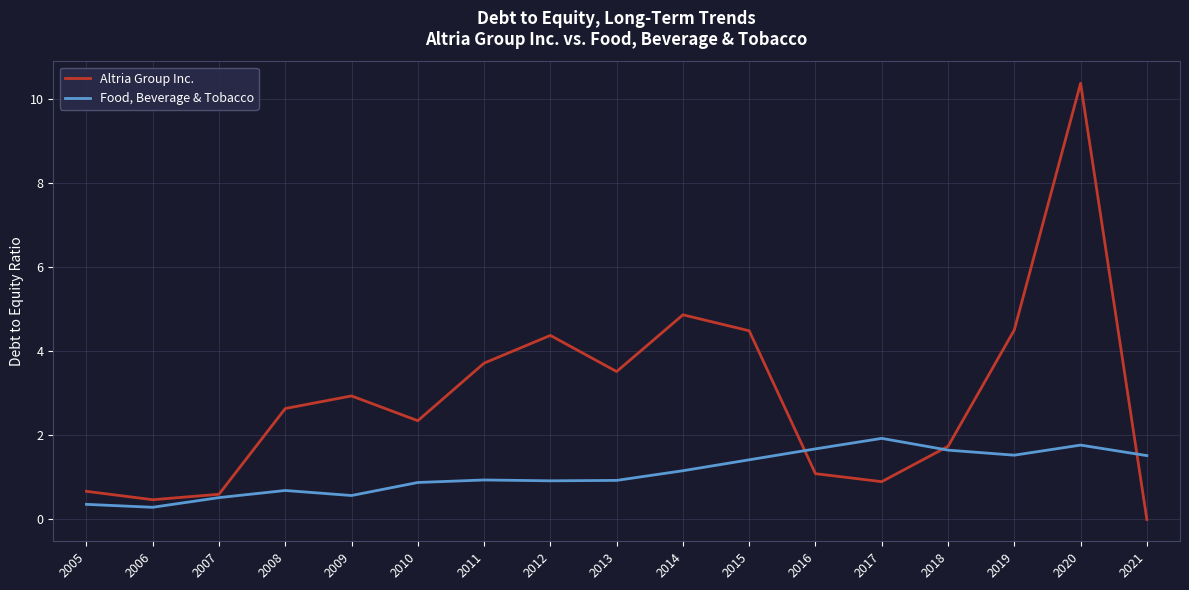

Is it true that Altria Group Inc. equals 2.1 at 2014?

False